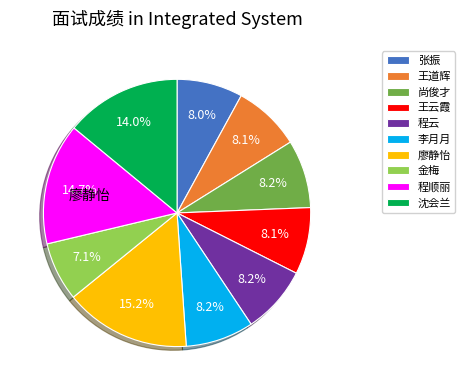

The 王道辉 slice represents 8% of the pie. True or false?

True